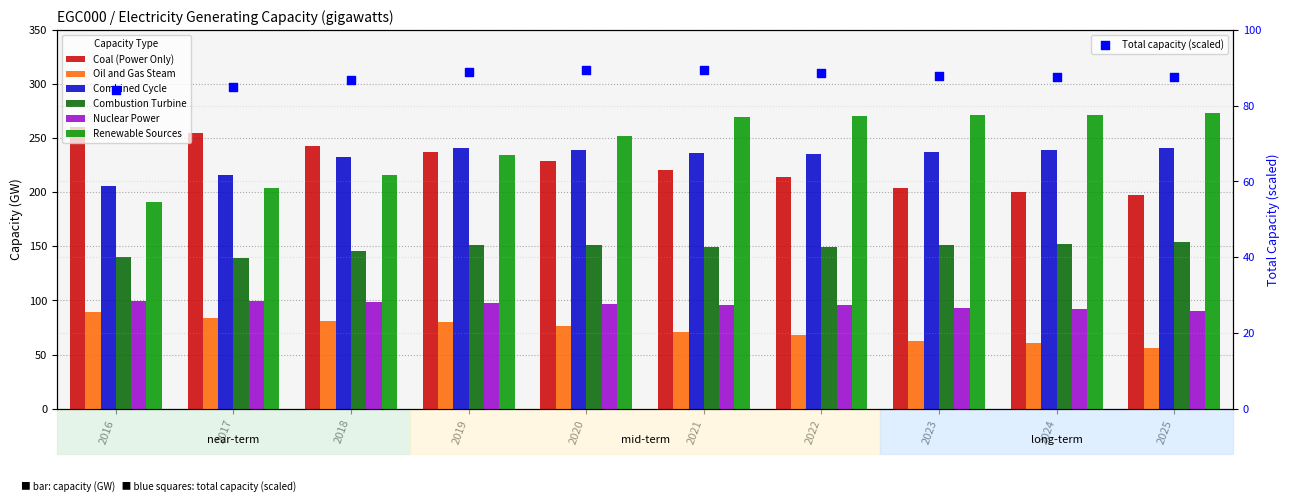

Which series contains the highest Y value?

Renewable Sources